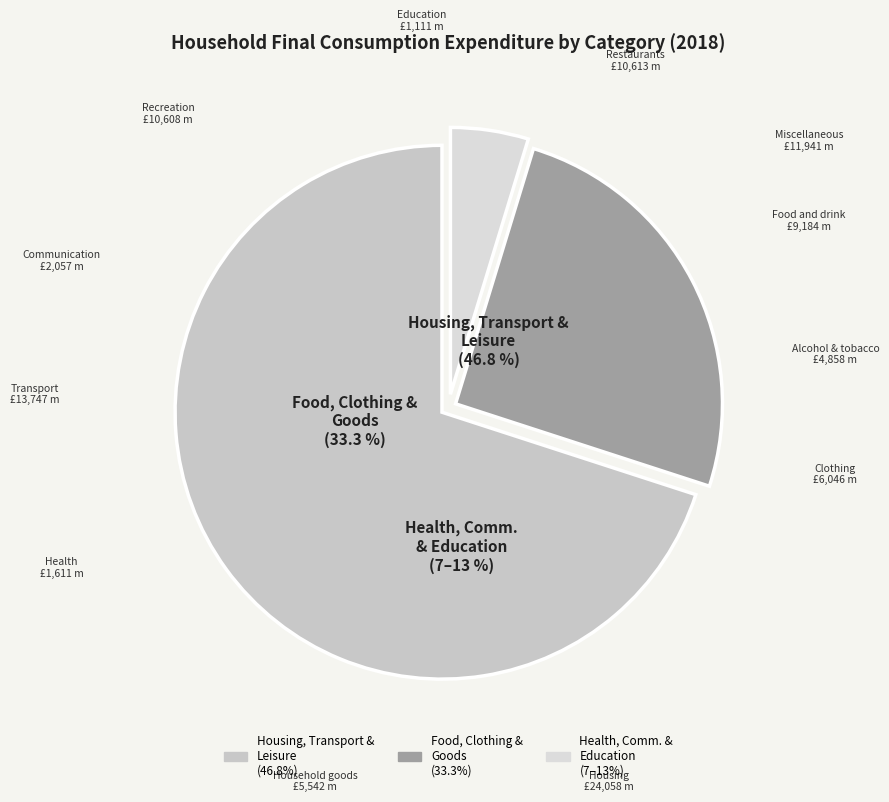

To the nearest percent, what portion does Health represent?

2%